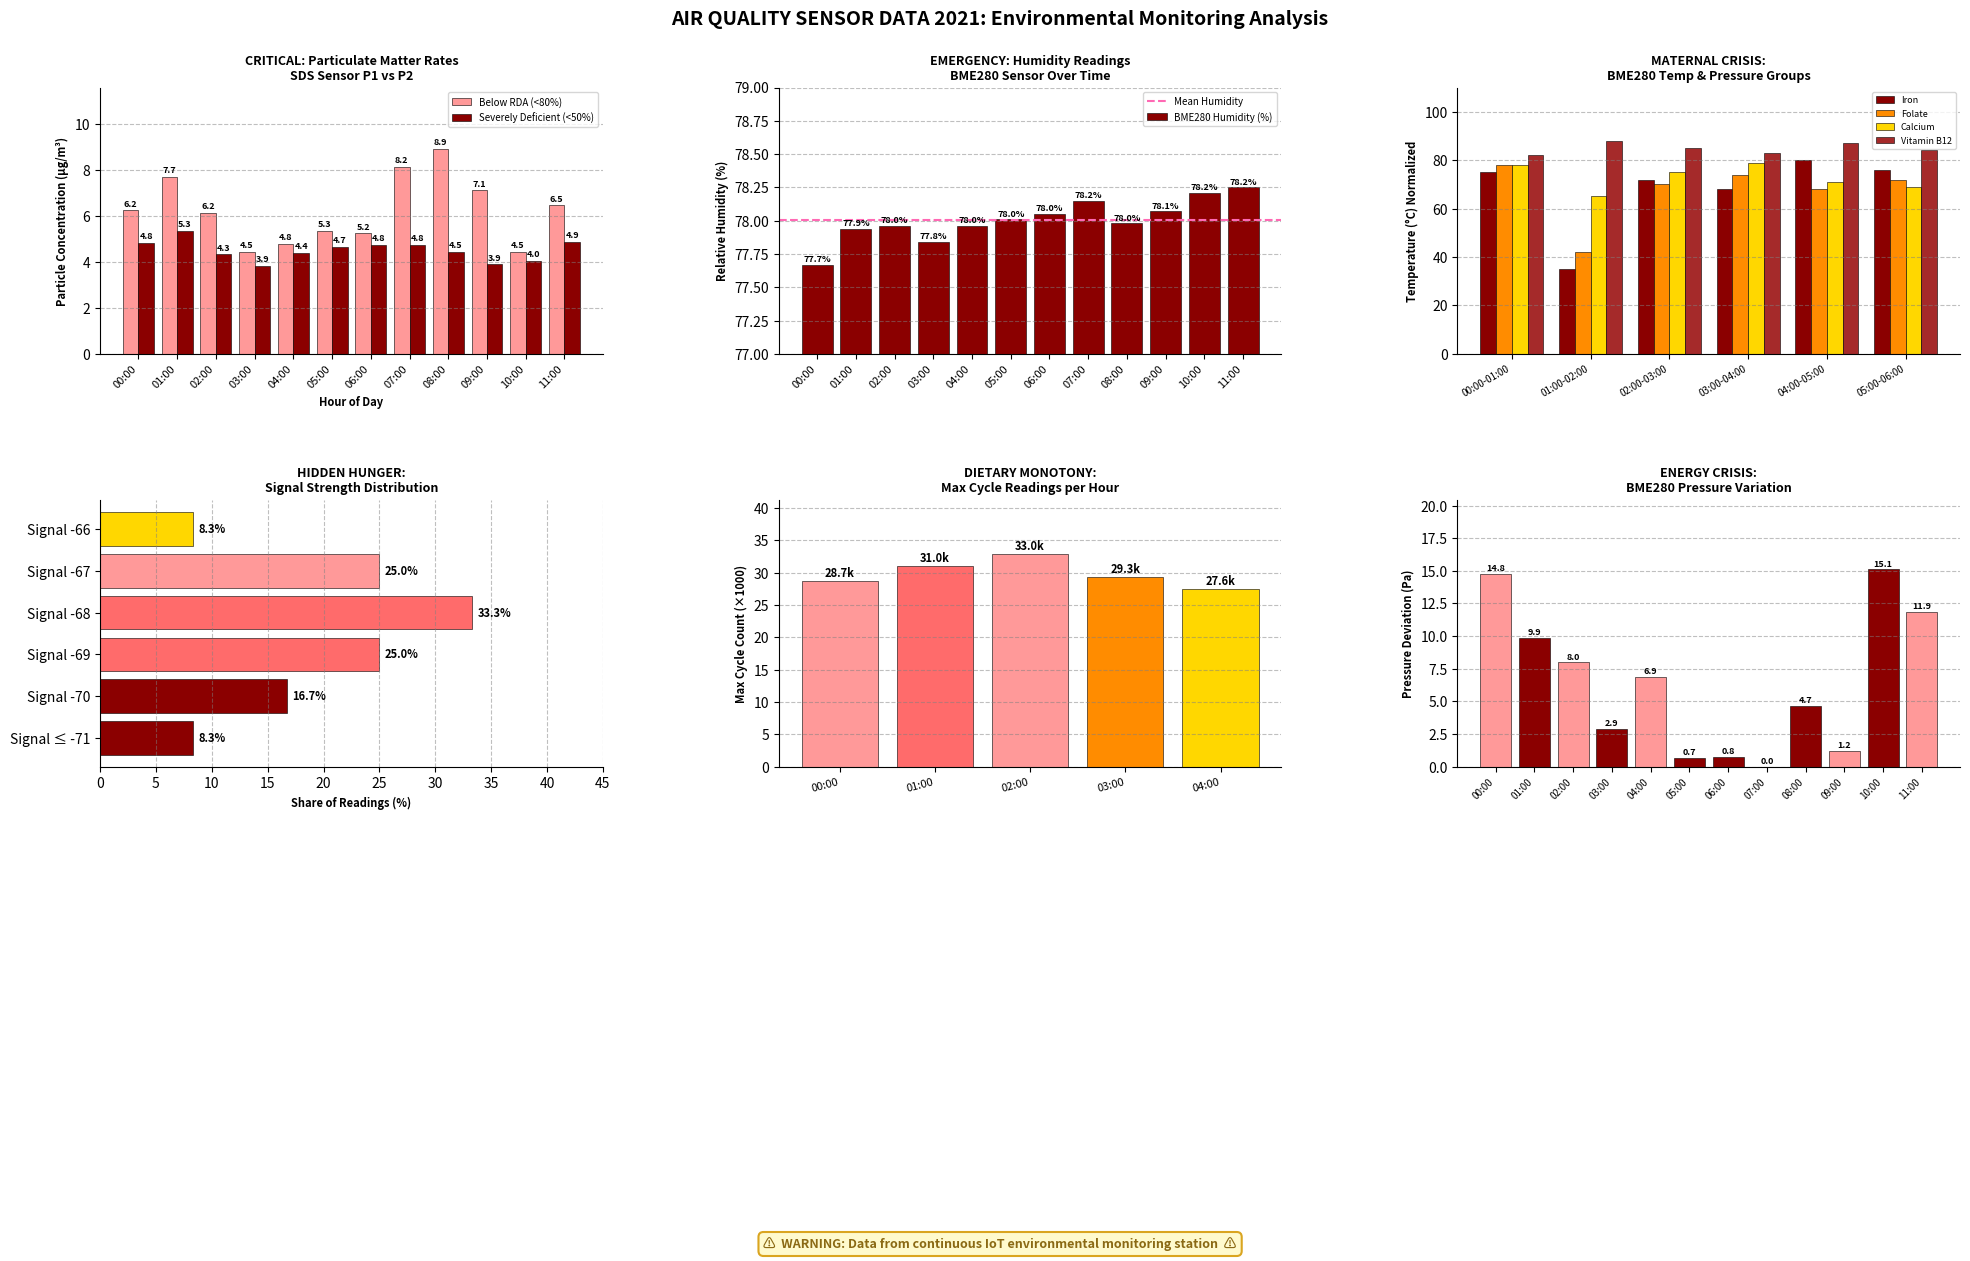

Is it true that SDS_P2 equals 4.0 at 10:00?

True